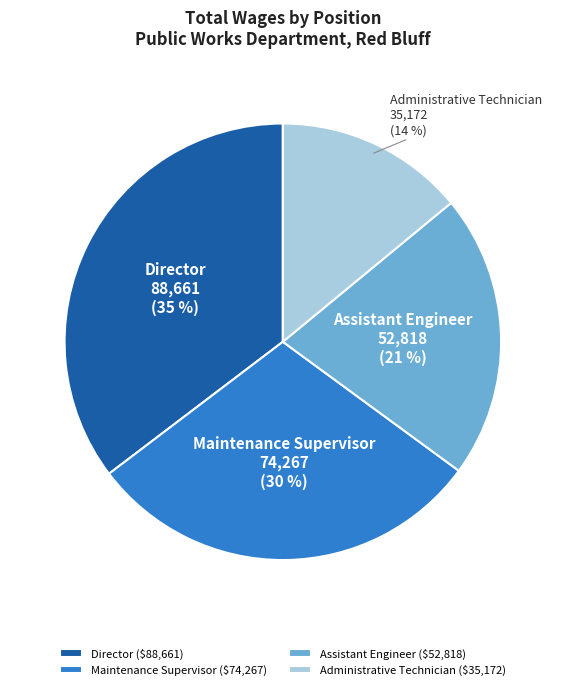

Is Assistant Engineer the majority of the pie?

No